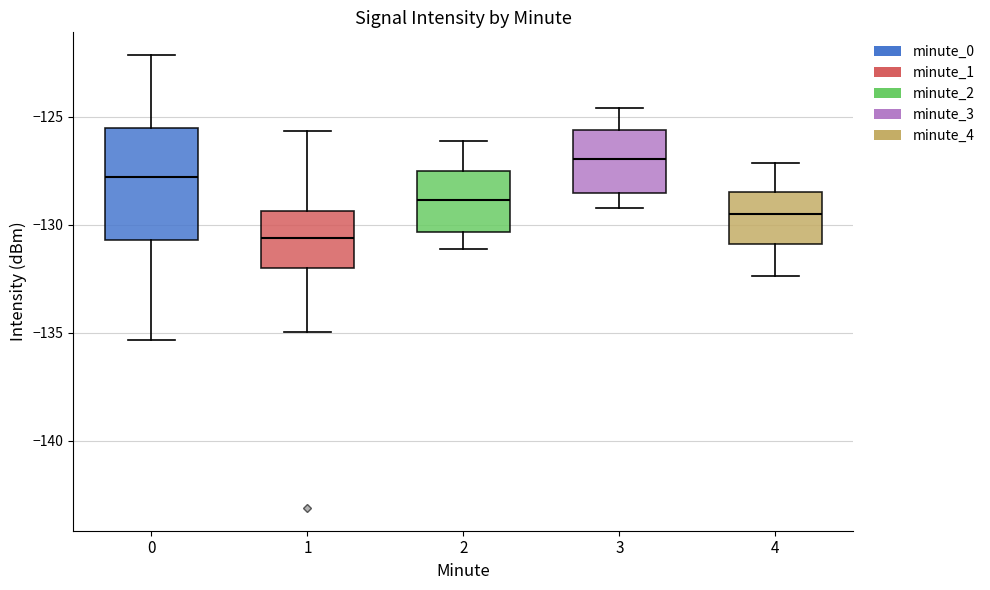

Where does the median line of the box at x = 3 sit on the y-axis? The values are not printed on the chart, so give them approximately, as read against the axis.

-127.0